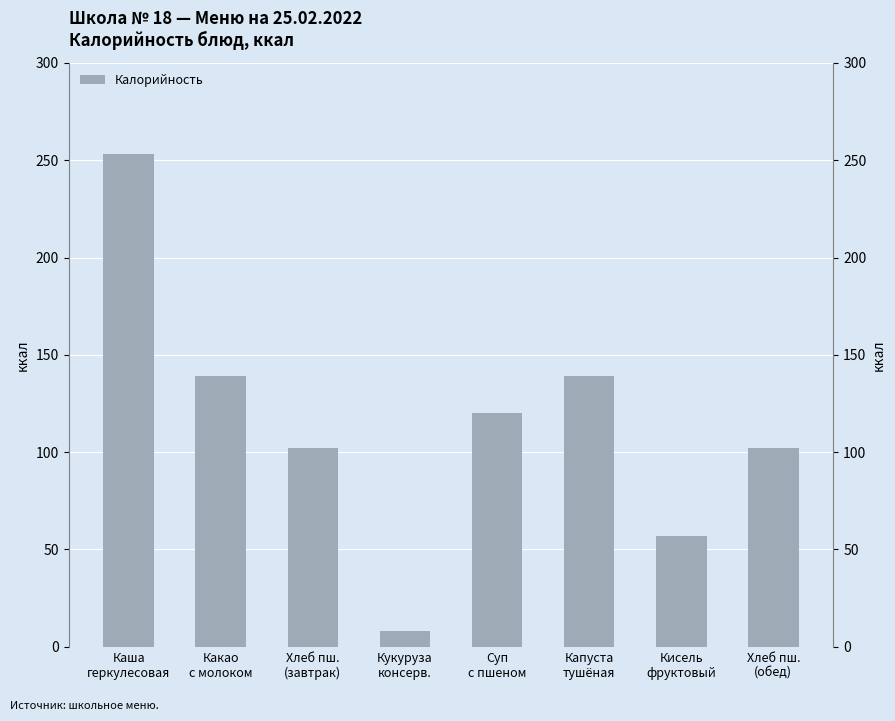

Reading left to right, list all the values displayed in this chart.

Каша
геркулесовая=253	Какао
с молоком=139	Хлеб пш.
(завтрак)=102	Кукуруза
консерв.=8	Суп
с пшеном=120	Капуста
тушёная=139	Кисель
фруктовый=57	Хлеб пш.
(обед)=102